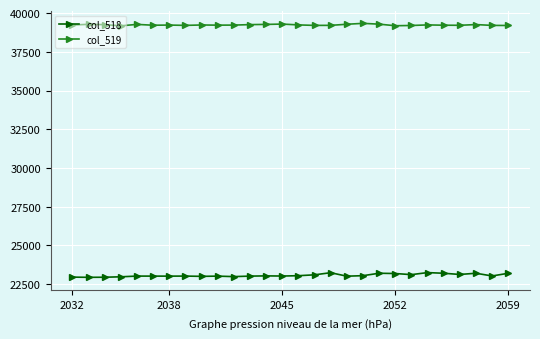

Which series has the largest total across all categories?

col_519